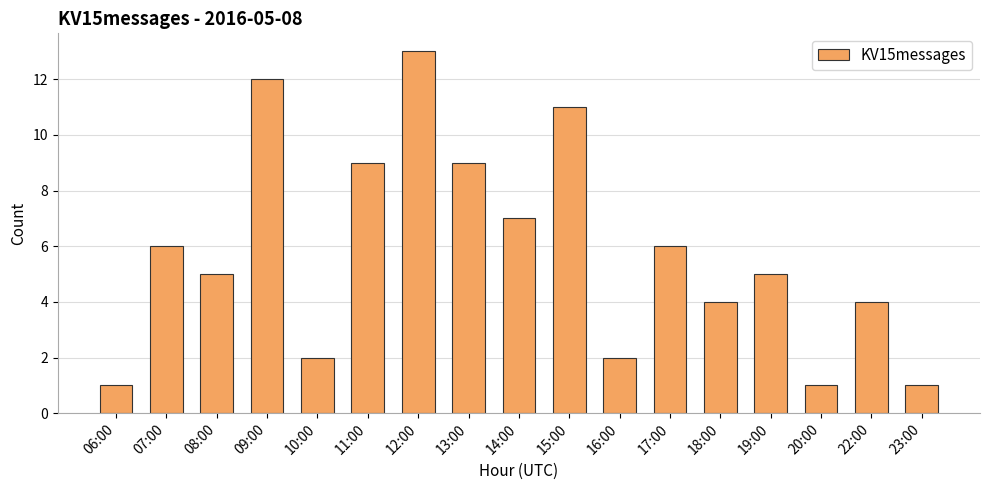

Reading left to right, what are all the values shown in this chart?

06:00=1	07:00=6	08:00=5	09:00=12	10:00=2	11:00=9	12:00=13	13:00=9	14:00=7	15:00=11	16:00=2	17:00=6	18:00=4	19:00=5	20:00=1	22:00=4	23:00=1